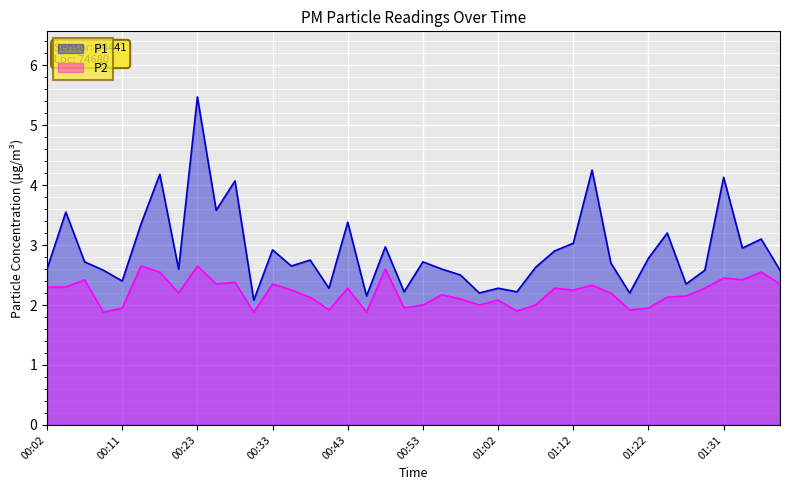

Is it true that P2 equals 0.7 at 00:04?

False